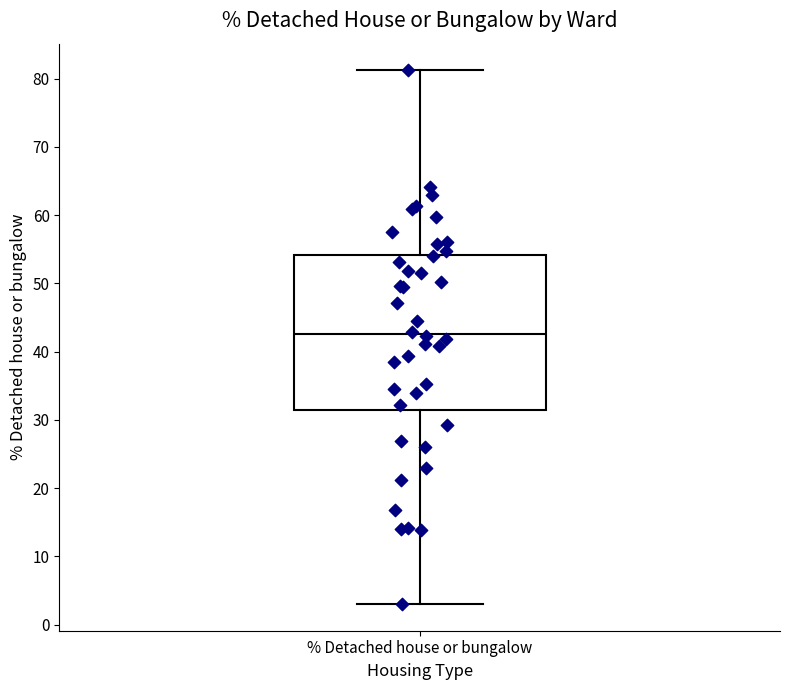

Where is the upper edge of the box for % Detached house or bungalow on the y-axis? The values are not printed on the chart, so give them approximately, as read against the axis.

54